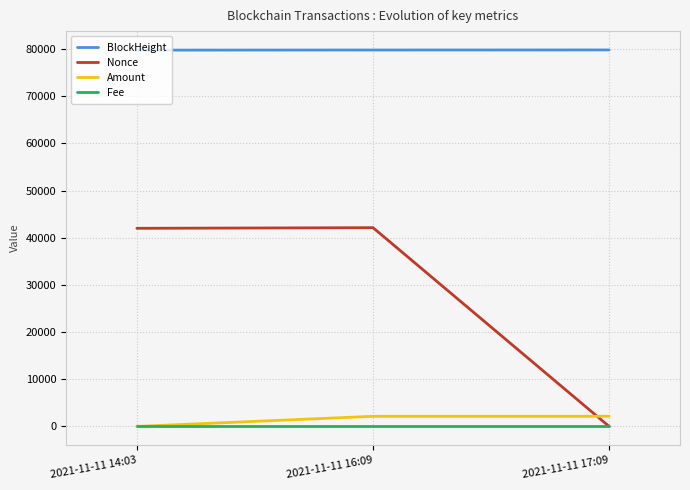

Which series has the largest range (max minus min)?

Nonce